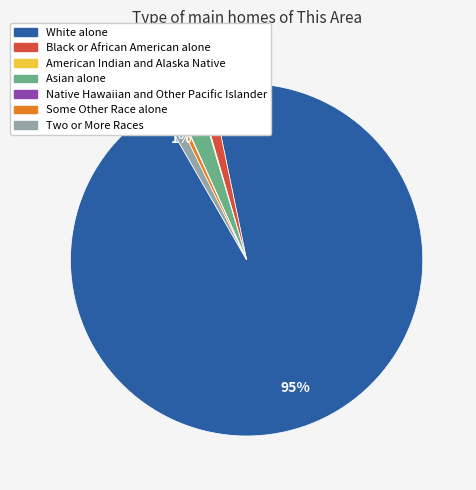

What is the largest slice in the pie chart?

White alone